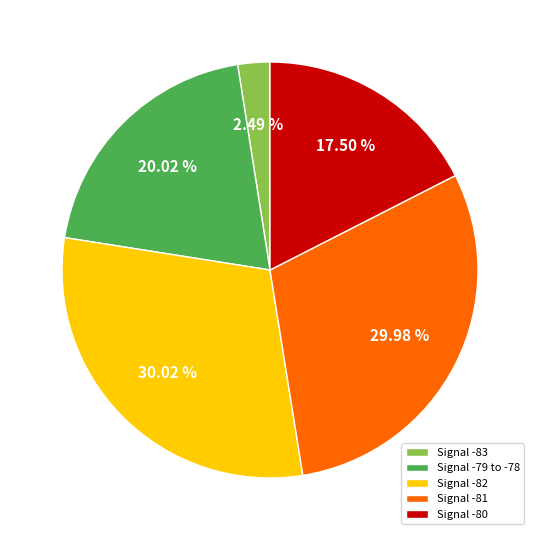

Is there a majority slice in this chart?

No